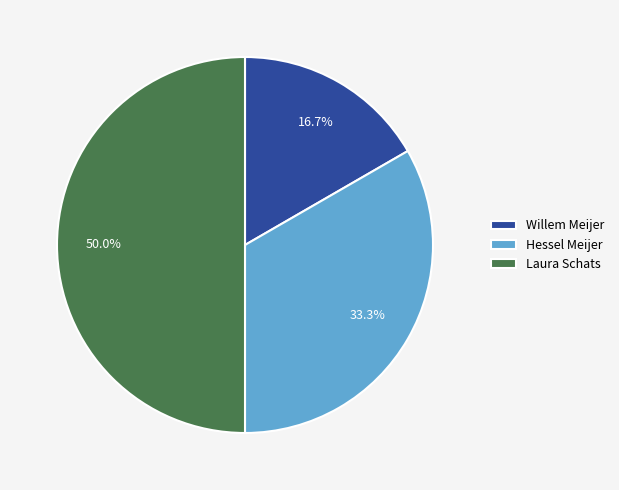

Rank the categories by value from highest to lowest.

Laura Schats, Hessel Meijer, Willem Meijer